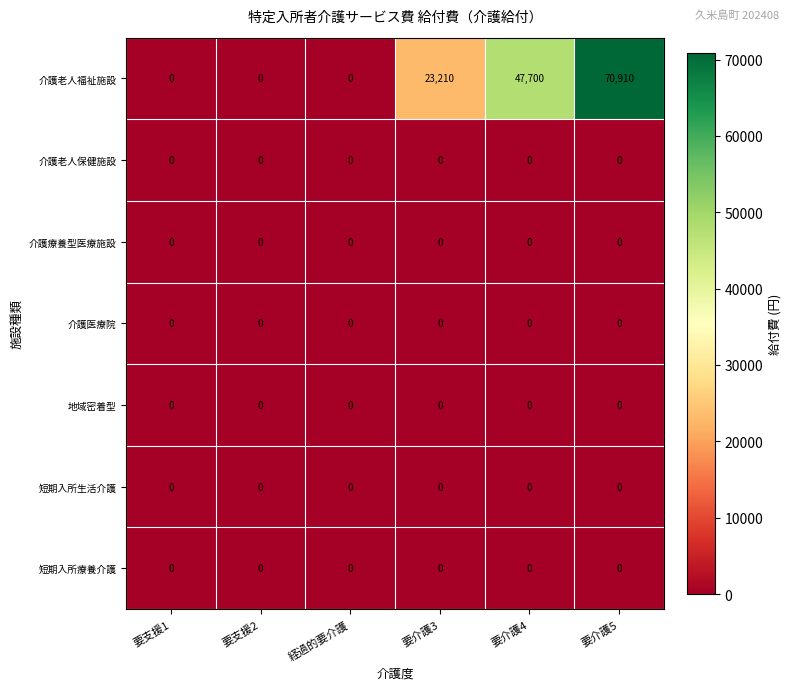

The value of 短期入所療養介護 at 要介護3 is 0. True or false?

True